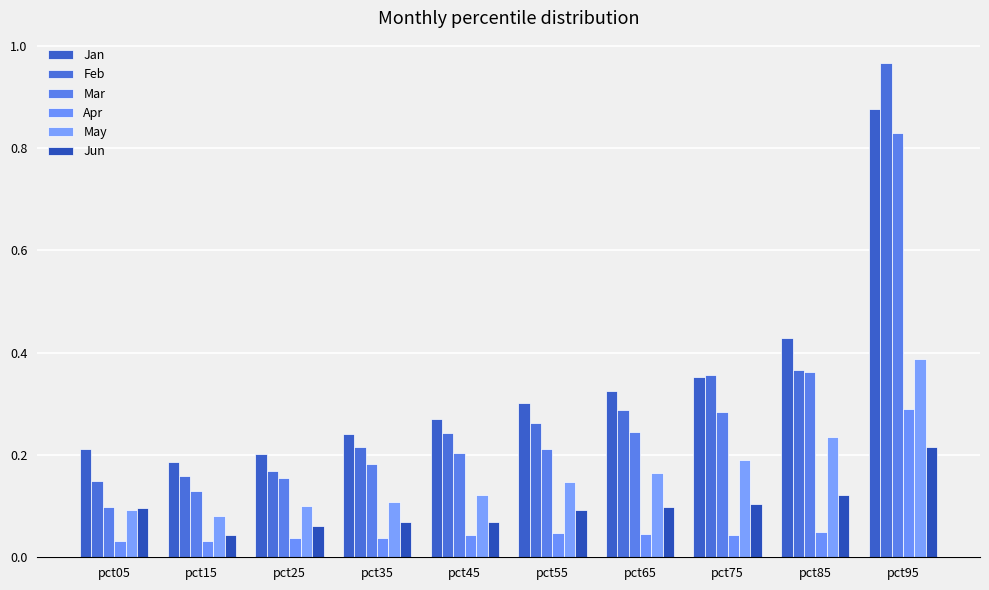

Reading right to left, what are all the values shown in this chart?

Jan: 0.9	0.4	0.4	0.3	0.3	0.3	0.2	0.2	0.2	0.2
Feb: 1.0	0.4	0.4	0.3	0.3	0.2	0.2	0.2	0.2	0.1
Mar: 0.8	0.4	0.3	0.2	0.2	0.2	0.2	0.2	0.1	0.1
Apr: 0.3	0.0	0.0	0.0	0.0	0.0	0.0	0.0	0.0	0.0
May: 0.4	0.2	0.2	0.2	0.1	0.1	0.1	0.1	0.1	0.1
Jun: 0.2	0.1	0.1	0.1	0.1	0.1	0.1	0.1	0.0	0.1